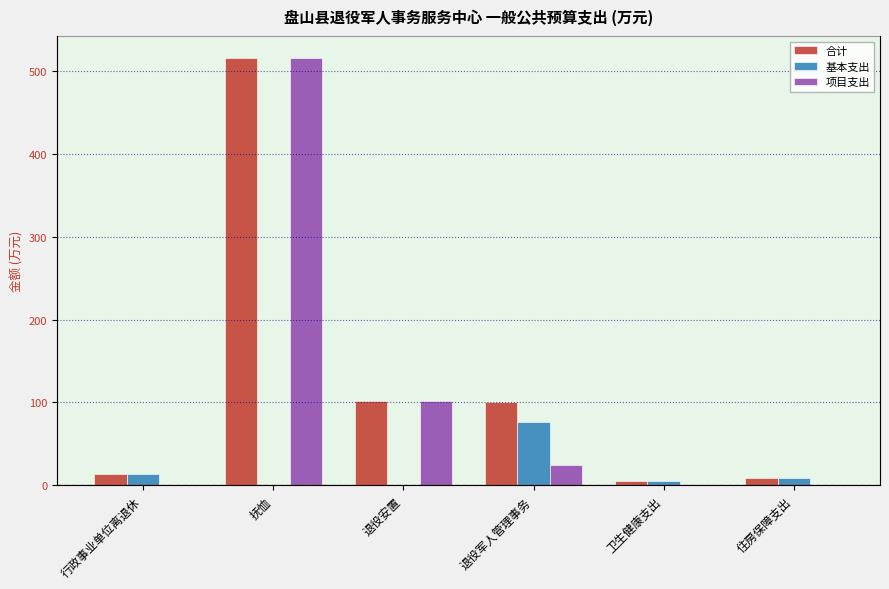

List the series in order of their overall mean, lowest first.

基本支出, 项目支出, 合计